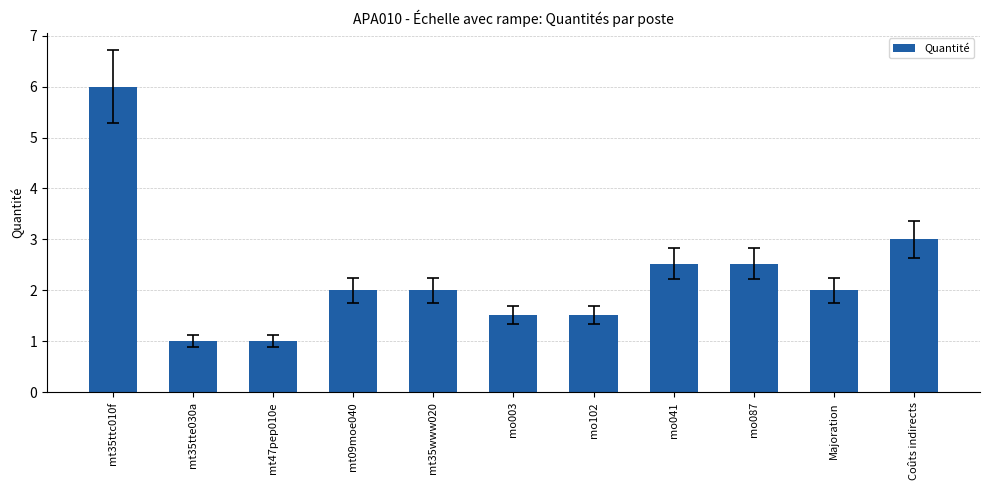

Does the chart contain stacked bars?

No